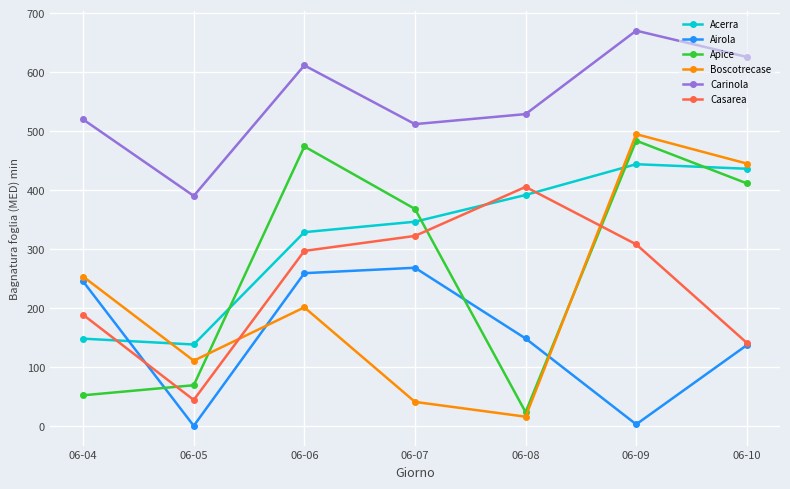

How many data points in Apice are less than 368?

3